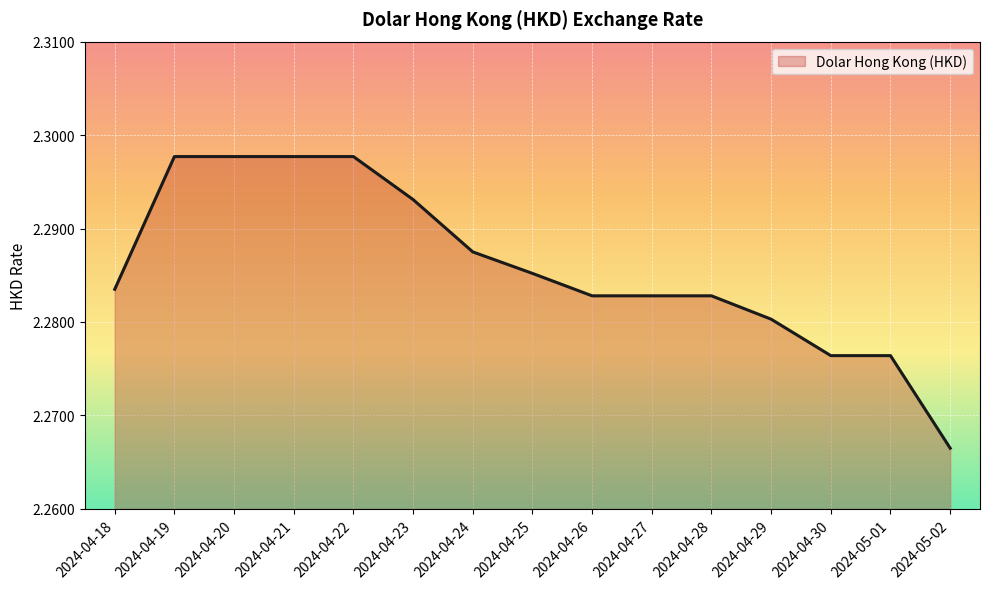

The value at 2024-04-21 is 0.5. True or false?

False